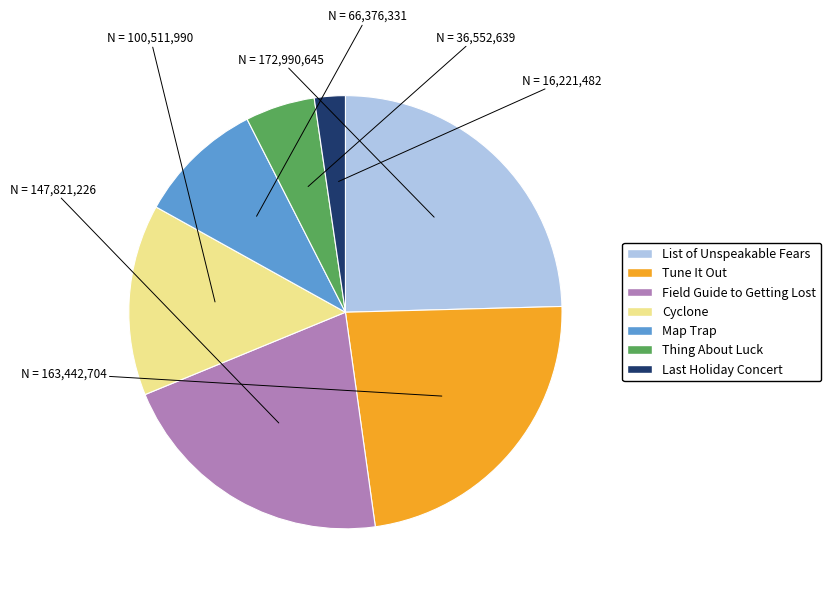

Which slice is the largest?

List of Unspeakable Fears